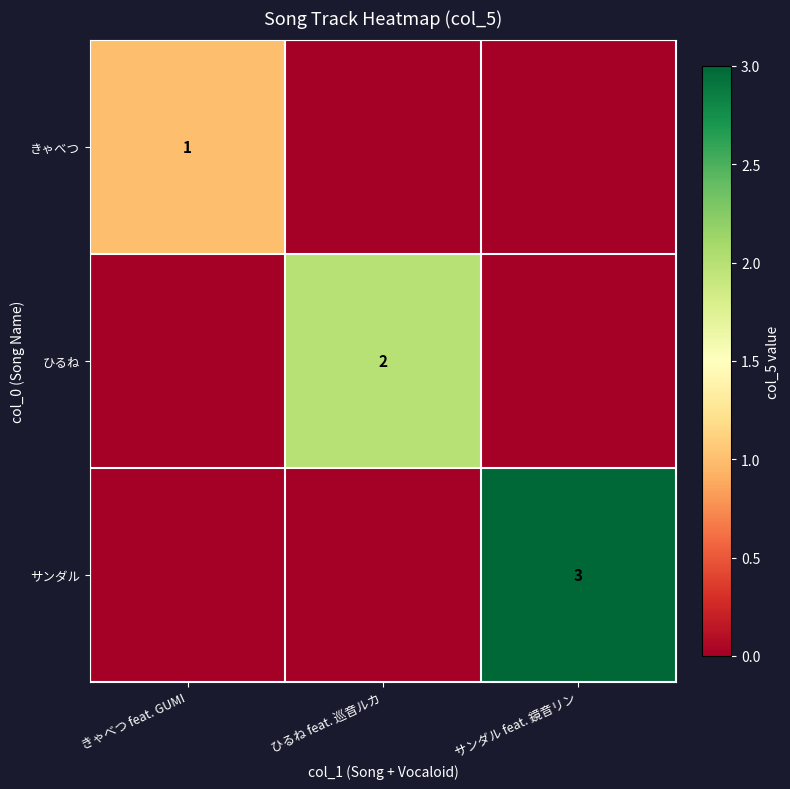

The value of きゃべつ at きゃべつ feat. GUMI is 0. True or false?

False